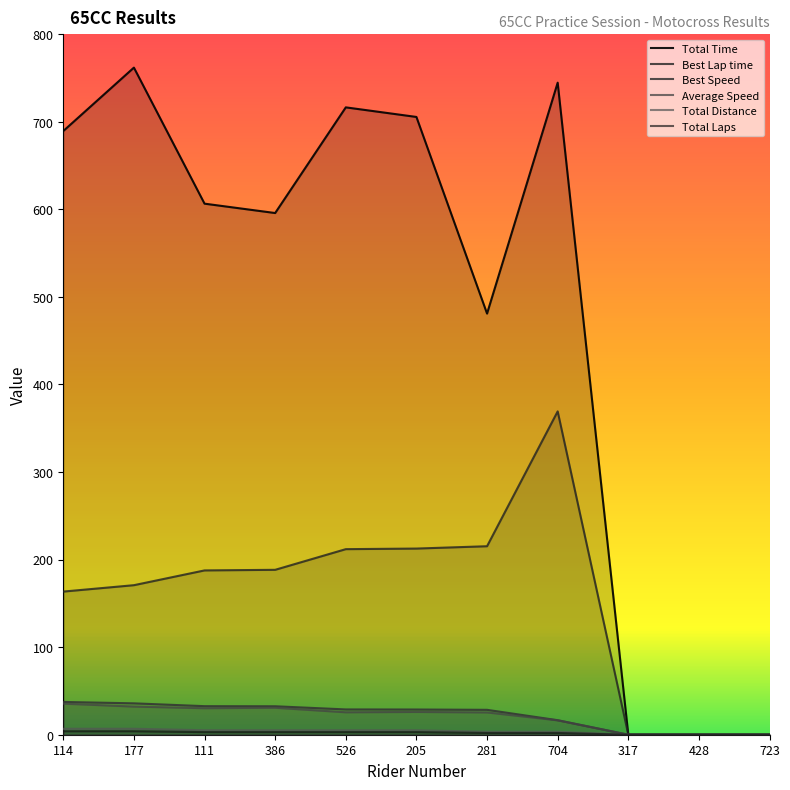

The Total Distance series shows 0.0 at 428. True or false?

True